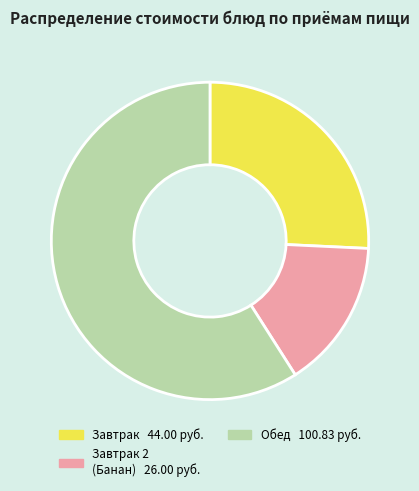

Does any single category account for the majority?

Yes